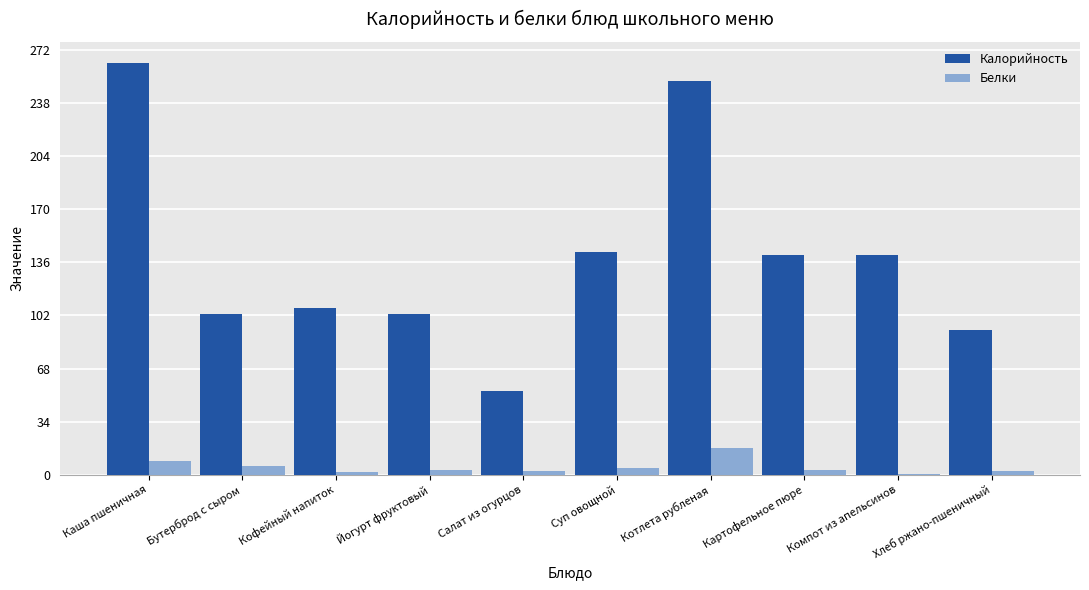

What is the average value of the Белки series?

4.8